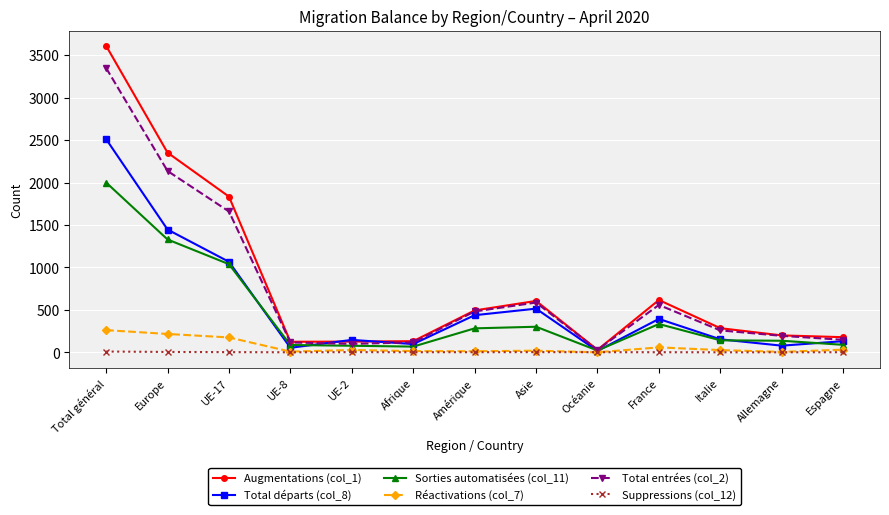

How many data points in Réactivations (col_7) are less than 26?

6